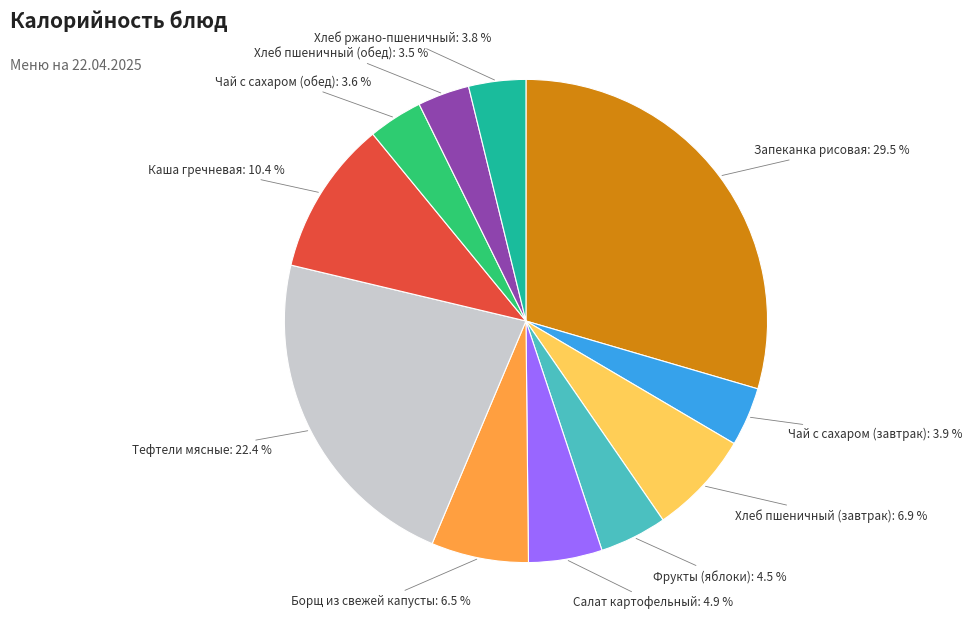

Does Каша гречневая represent more than half of the total?

No